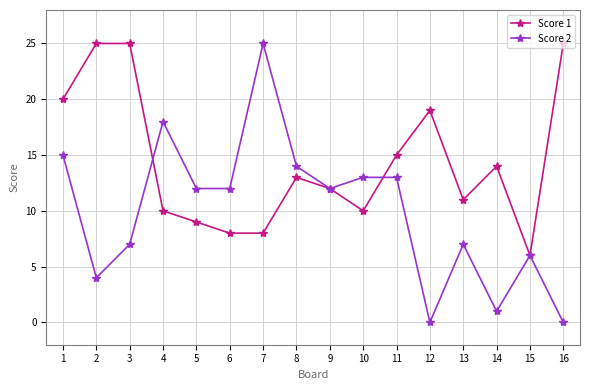

Reading left to right, transcribe all the data shown in this chart.

Score 1: 20	25	25	10	9	8	8	13	12	10	15	19	11	14	6	25
Score 2: 15	4	7	18	12	12	25	14	12	13	13	0	7	1	6	0